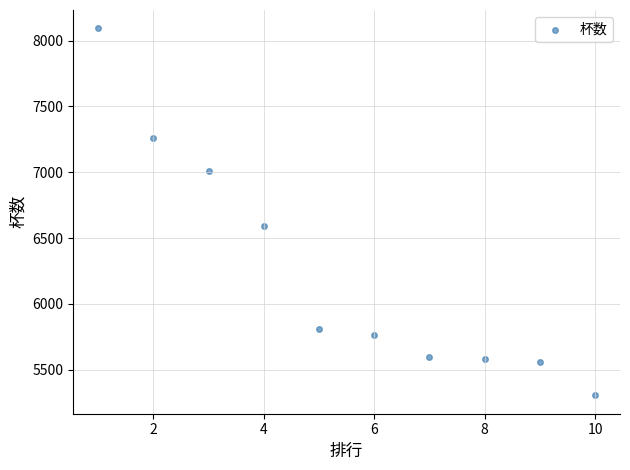

What Y value in the scatter plot is closest to 6699?

6592